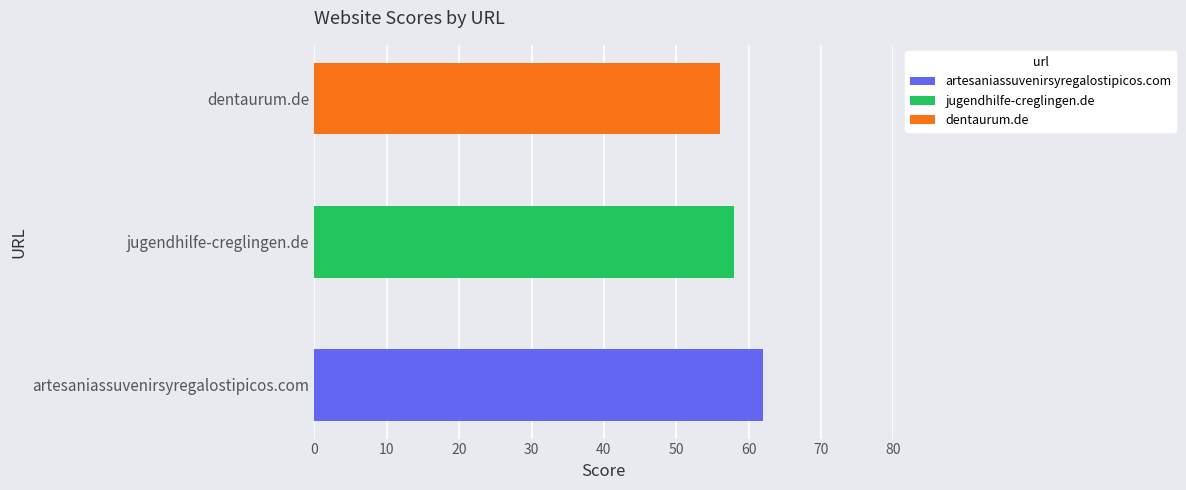

Where is the data nearest to the value 59?

jugendhilfe-creglingen.de